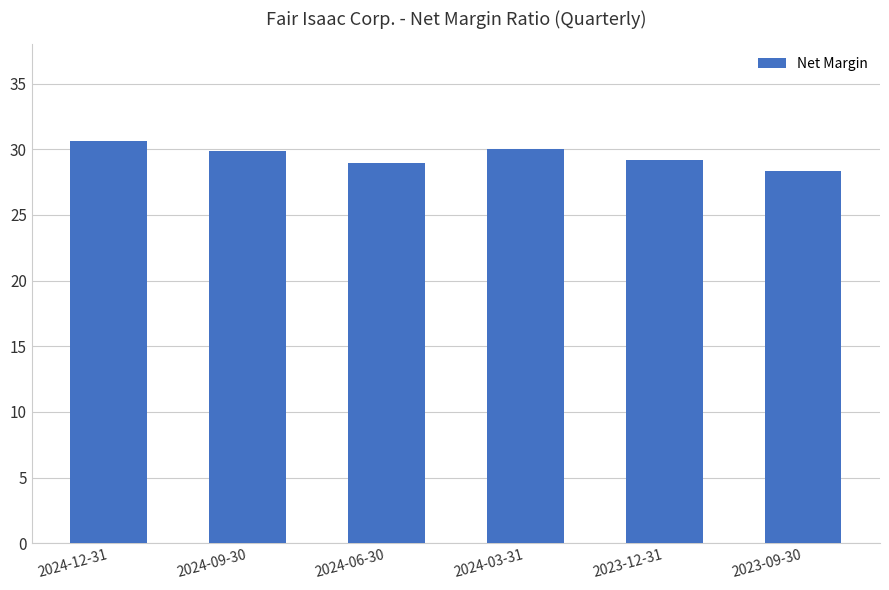

Does the chart contain any negative values?

No